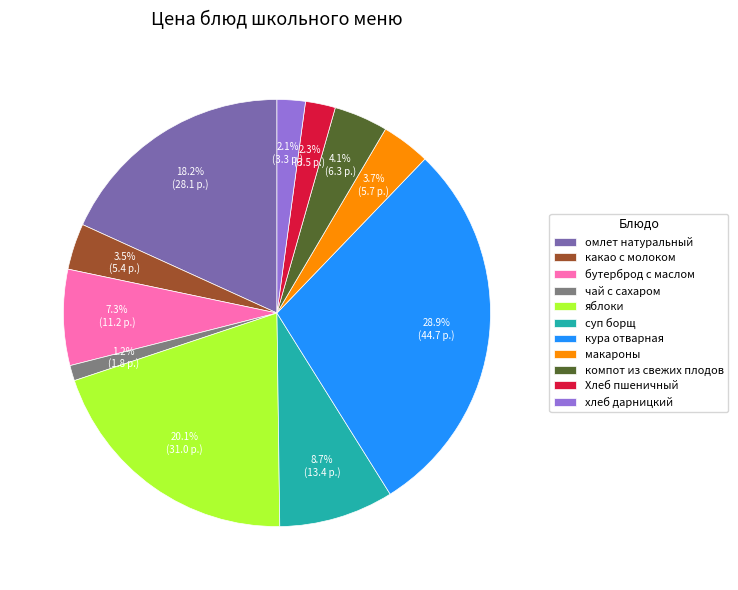

Which category has the smallest portion of the pie?

чай с сахаром